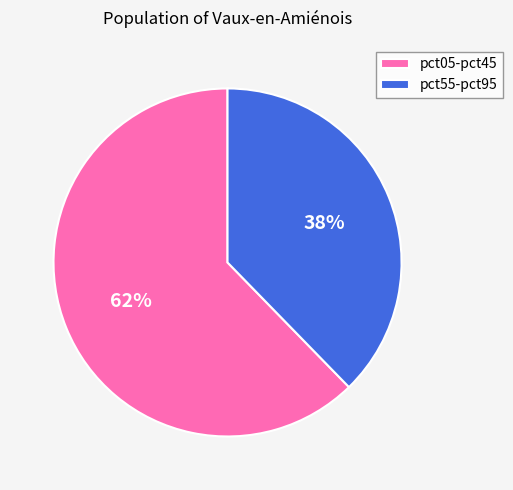

Is the sum of pct05-pct45 and pct55-pct95 greater than half?

Yes